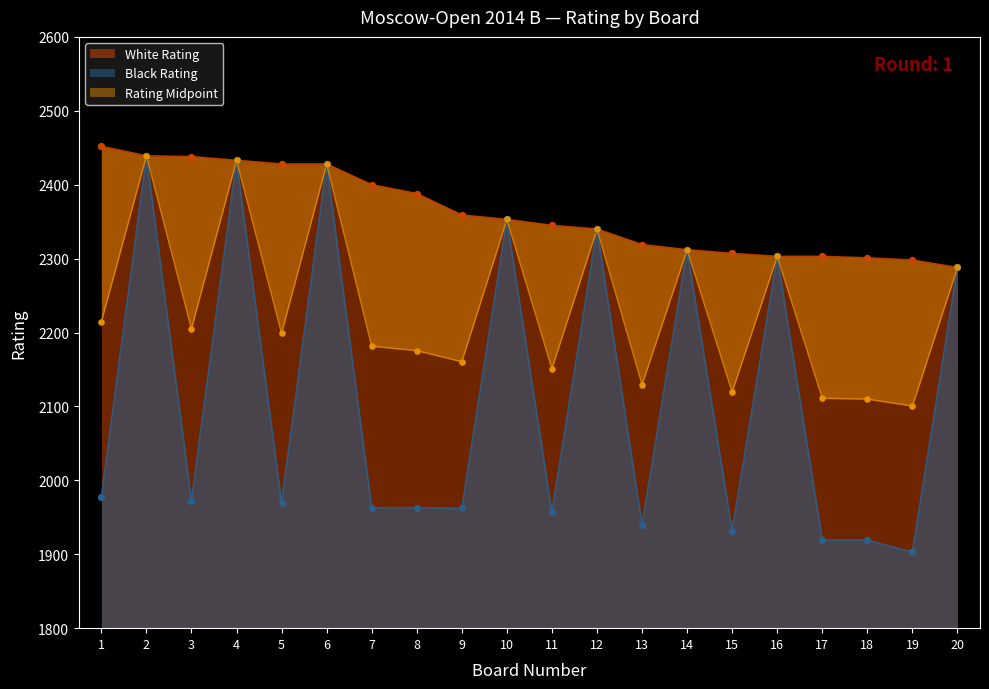

Which series has the largest total across all categories?

White Rating